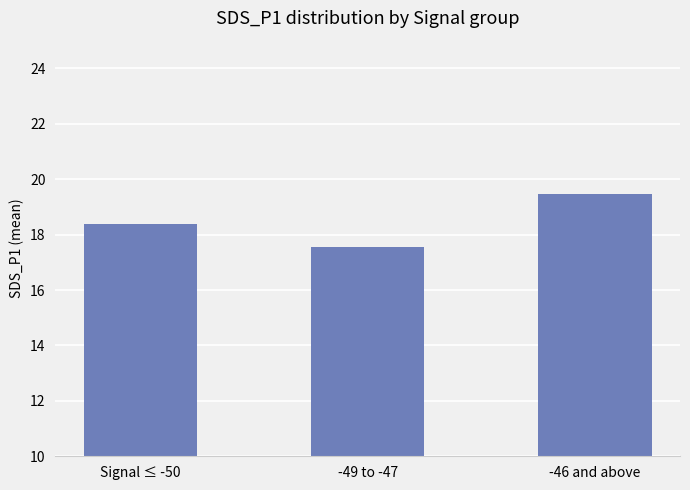

Where does the data first go above 18?

Signal ≤ -50